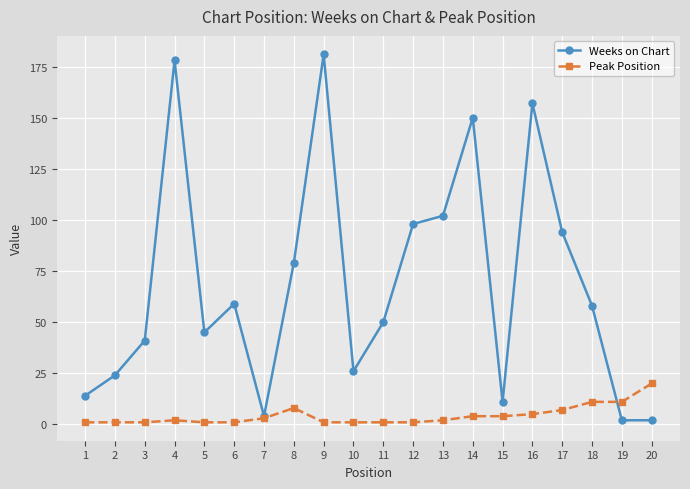

Rank the series by their average value, from lowest to highest.

Peak Position, Weeks on Chart